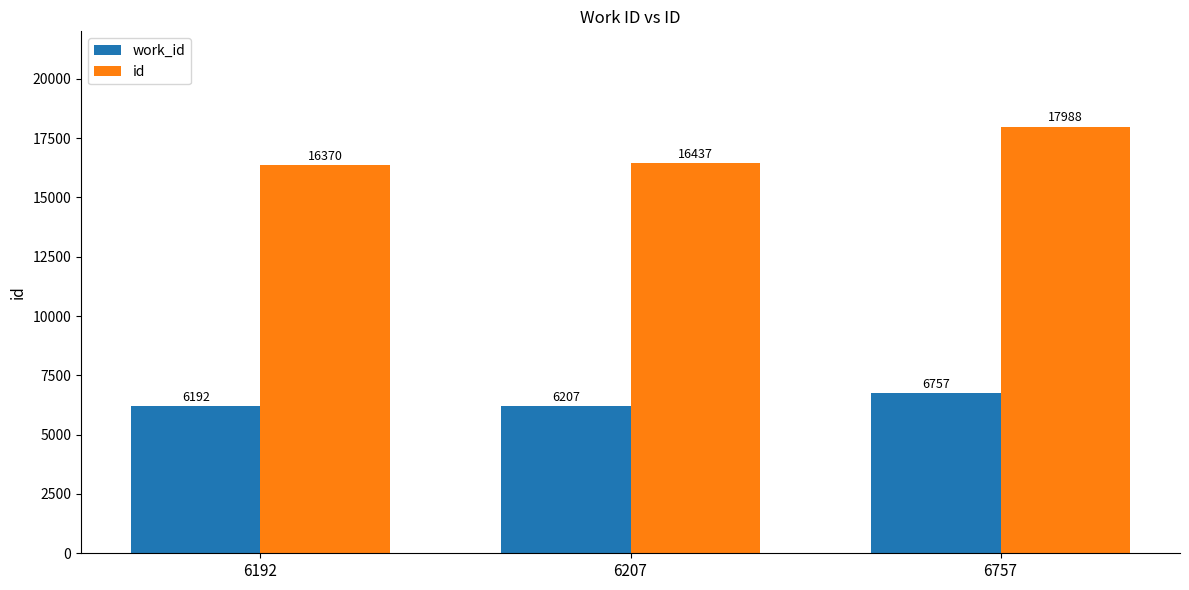

What is the value of the id bar at the 2nd from the left?

16437